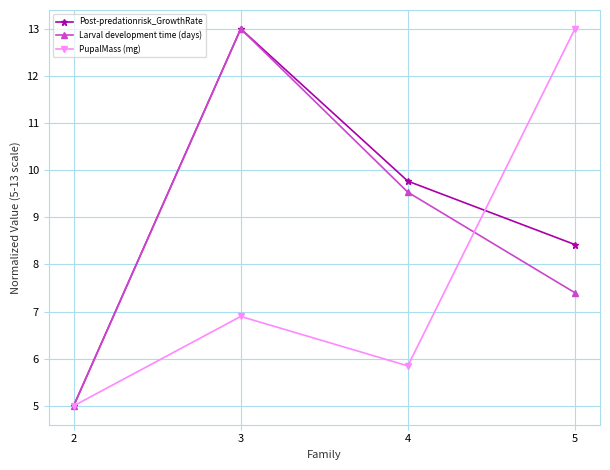

What is the sum of all PupalMass (mg) values?

30.7